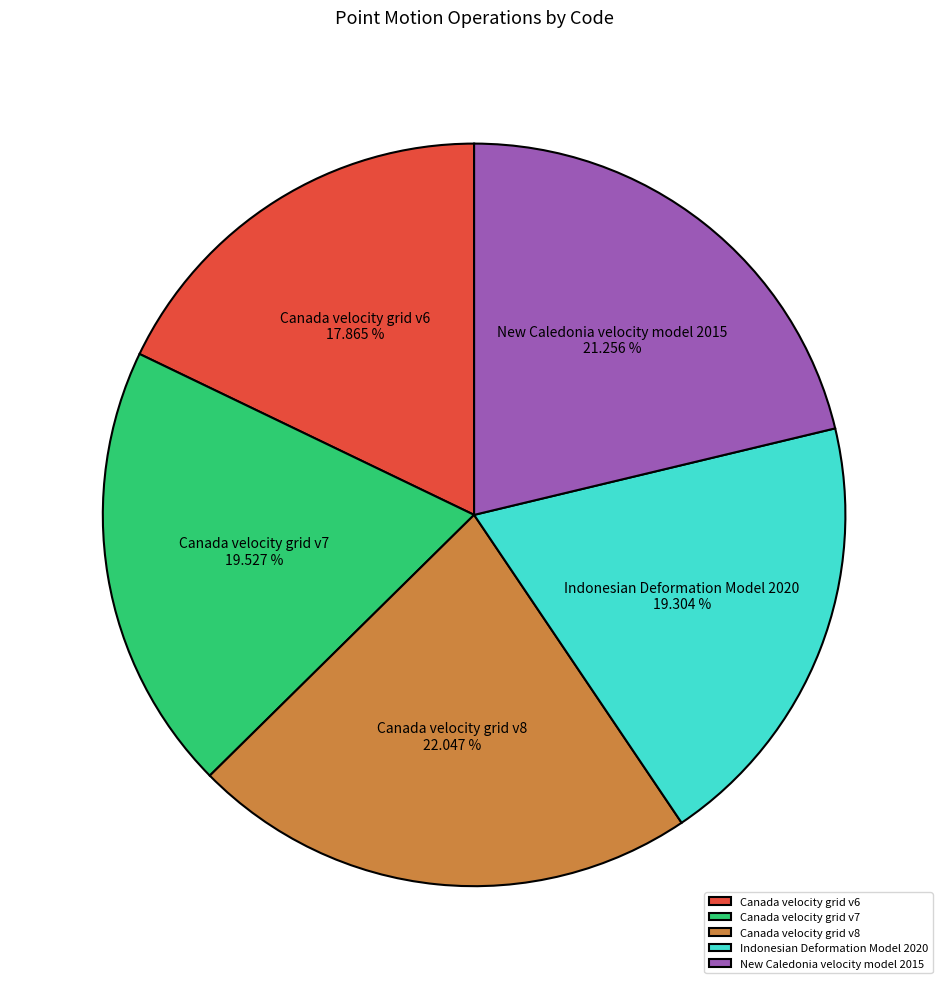

To the nearest percent, what is the combined percentage of Canada velocity grid v6 and Indonesian Deformation Model 2020?

37%